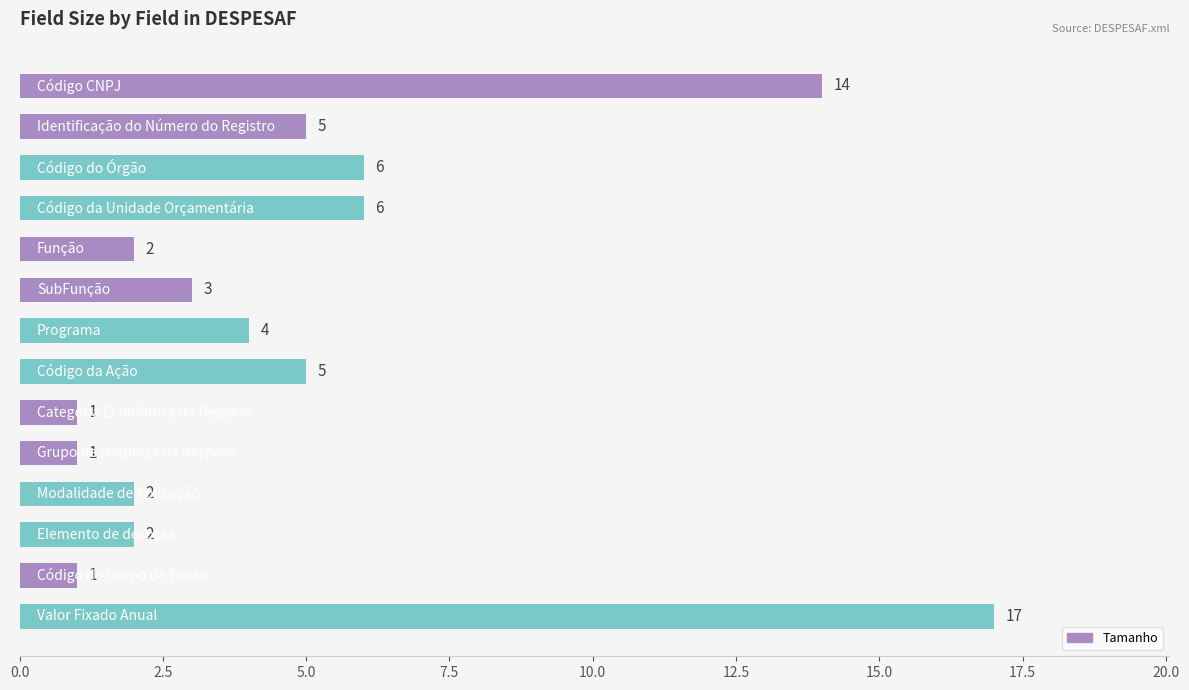

Reading bottom to top, list all the values displayed in this chart.

17	1	2	2	1	1	5	4	3	2	6	6	5	14